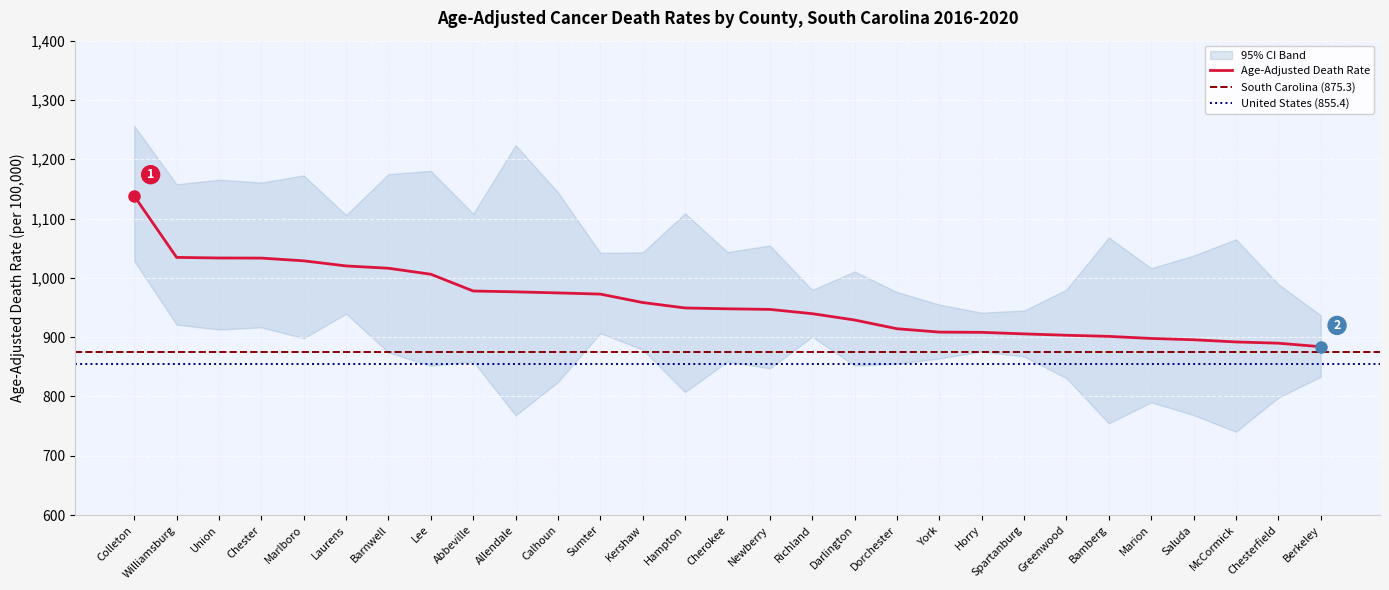

What is the difference between the maximum and minimum values in the Upper CI series?

319.5